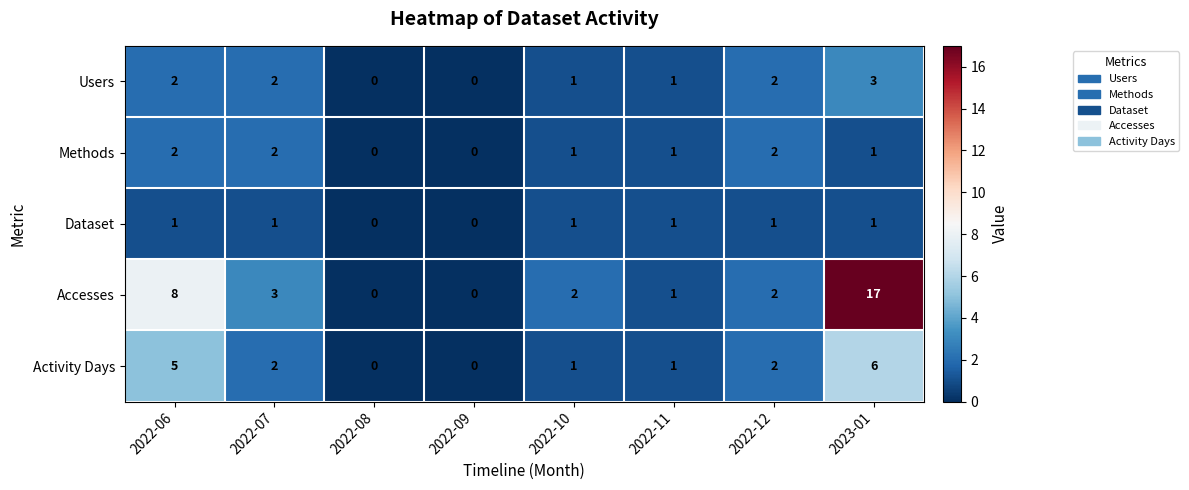

Is the value of Activity Days at 2022-10 greater than the value of Methods at 2022-08?

Yes